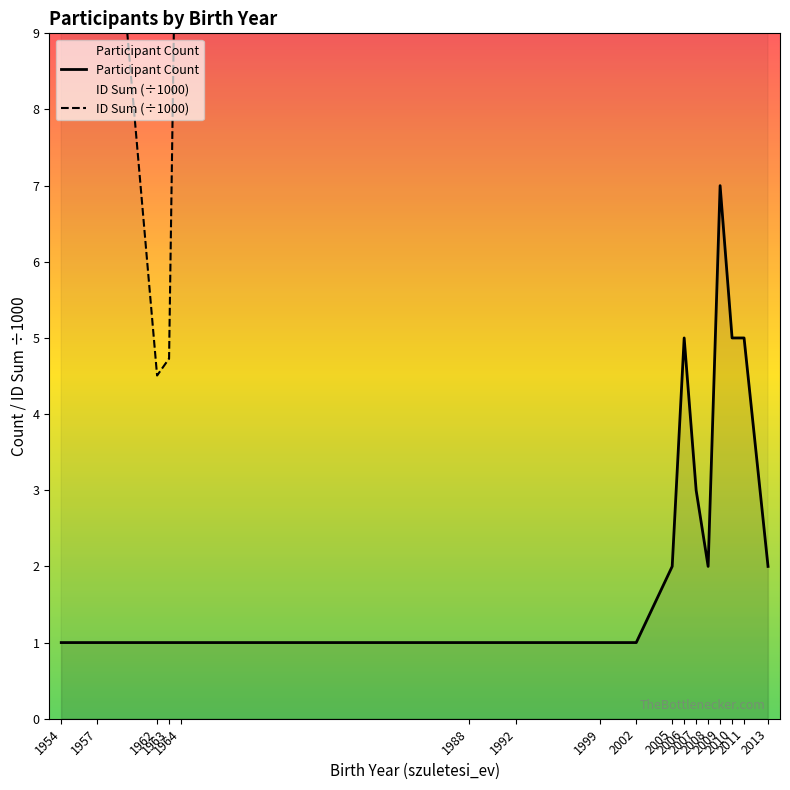

What is the average value of the Participant Count series?

2.4